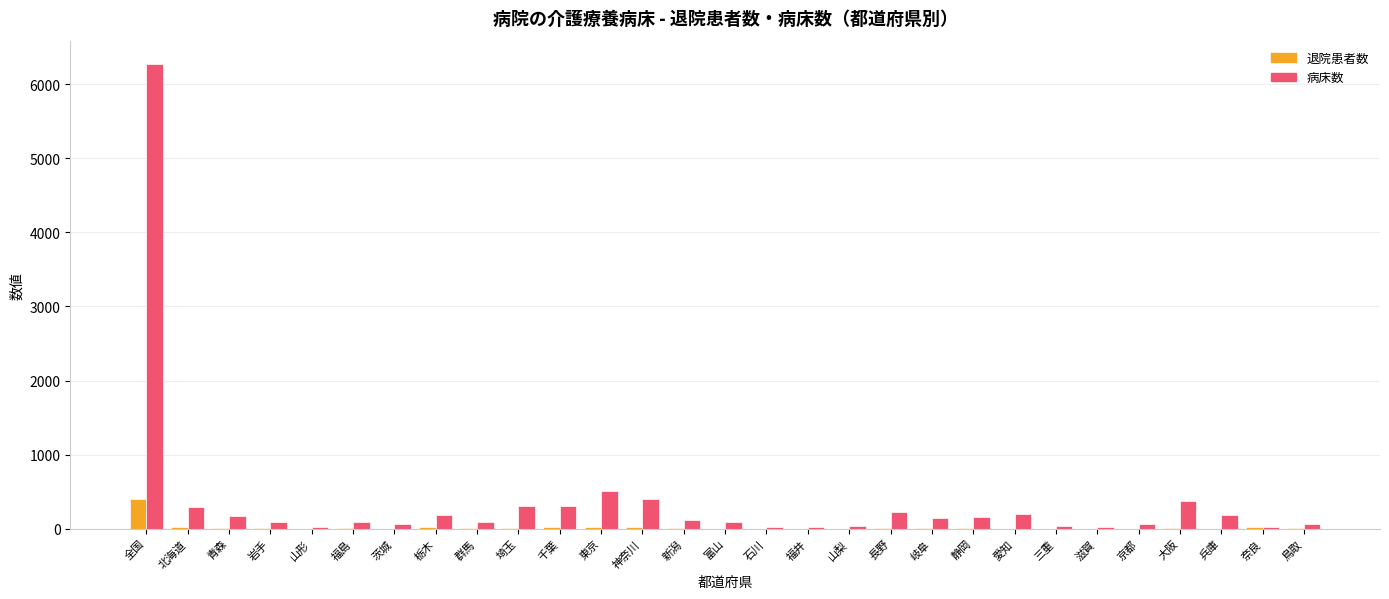

At which category is the sum across all series the highest?

全国